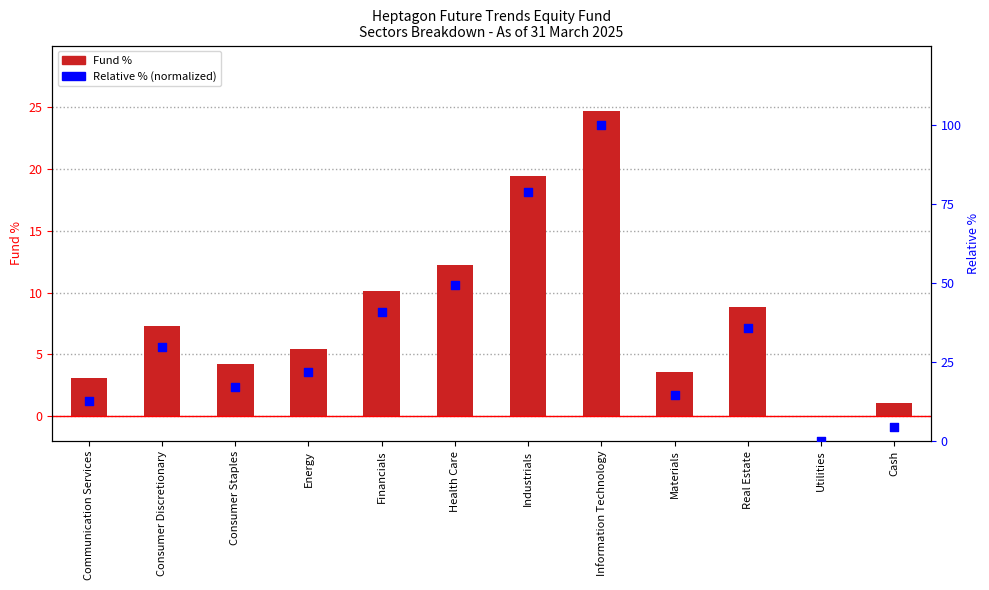

What is the total value across all series at Information Technology?

124.7